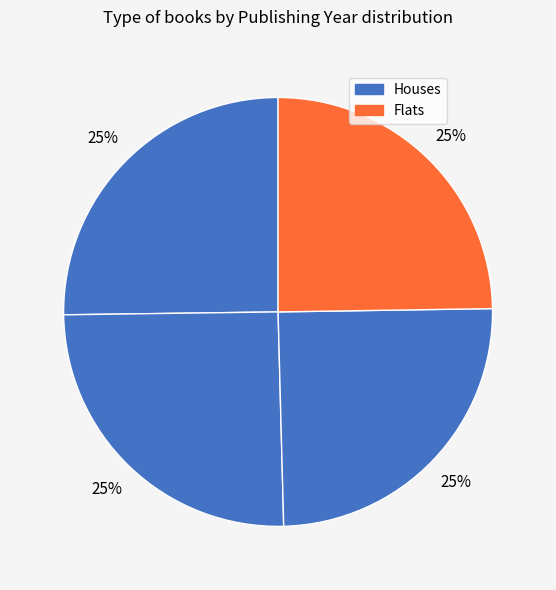

How many segments does this pie chart have?

4